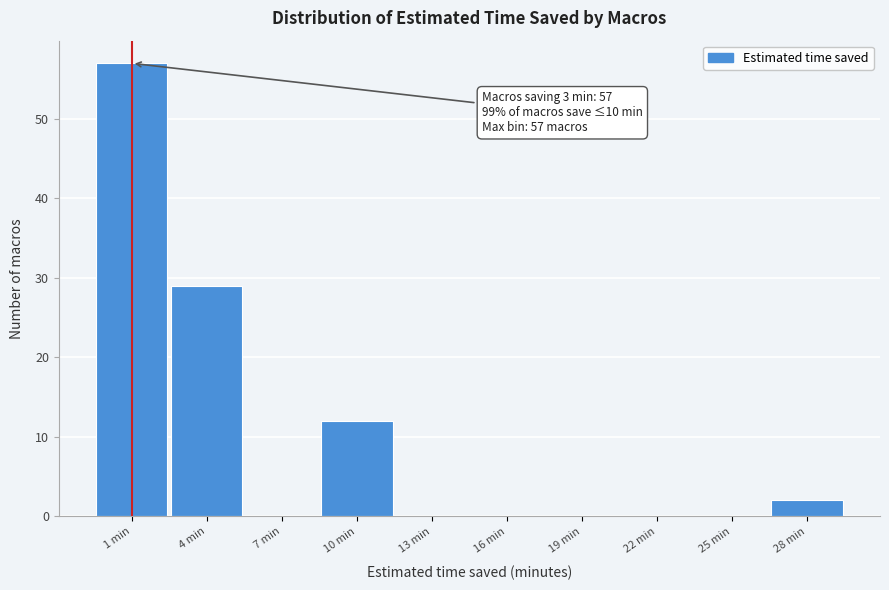

Reading right to left, list all the values displayed in this chart.

28 min=2	25 min=0	22 min=0	19 min=0	16 min=0	13 min=0	10 min=12	7 min=0	4 min=29	1 min=57